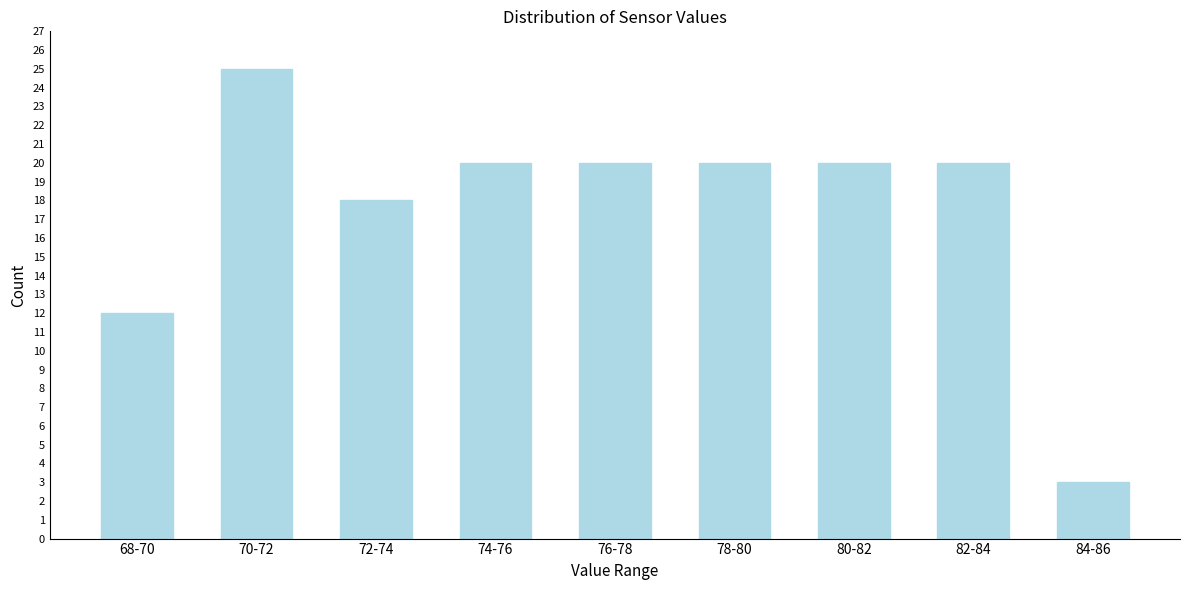

Reading left to right, list all the values displayed in this chart.

68-70=12	70-72=25	72-74=18	74-76=20	76-78=20	78-80=20	80-82=20	82-84=20	84-86=3